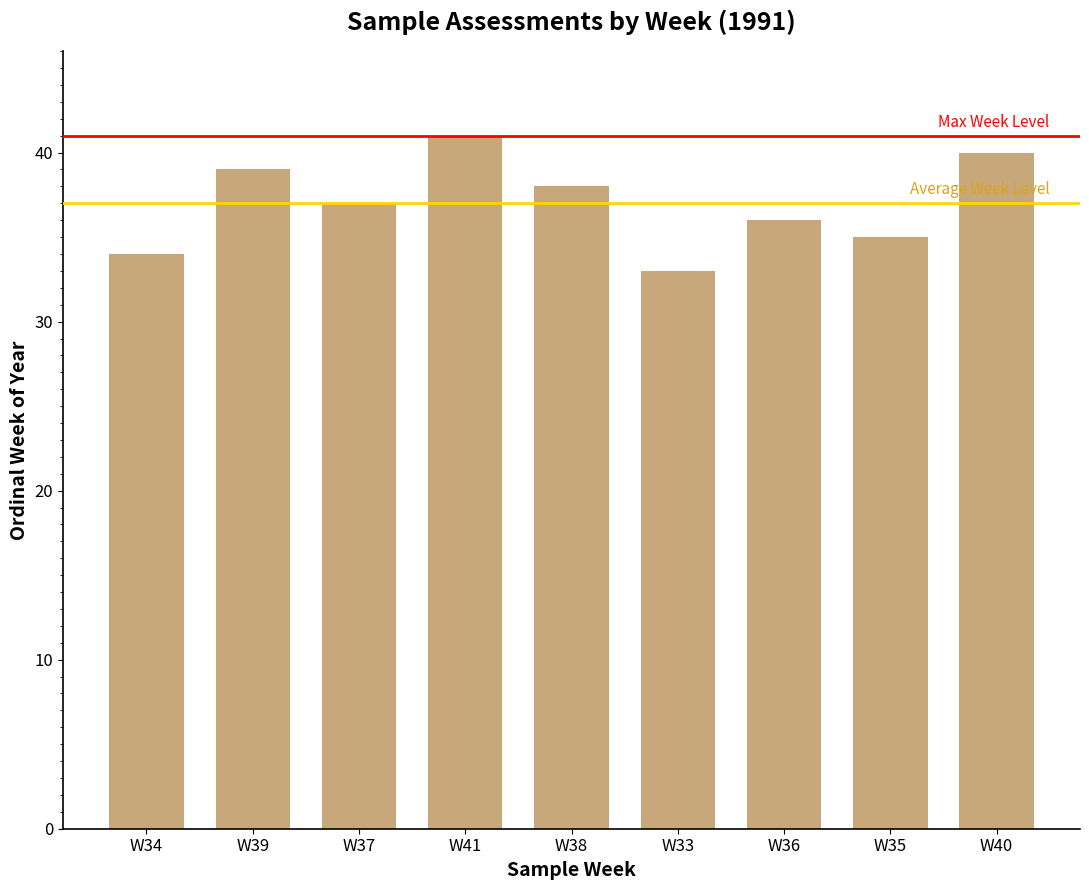

Reading left to right, what are all the values shown in this chart?

34	39	37	41	38	33	36	35	40